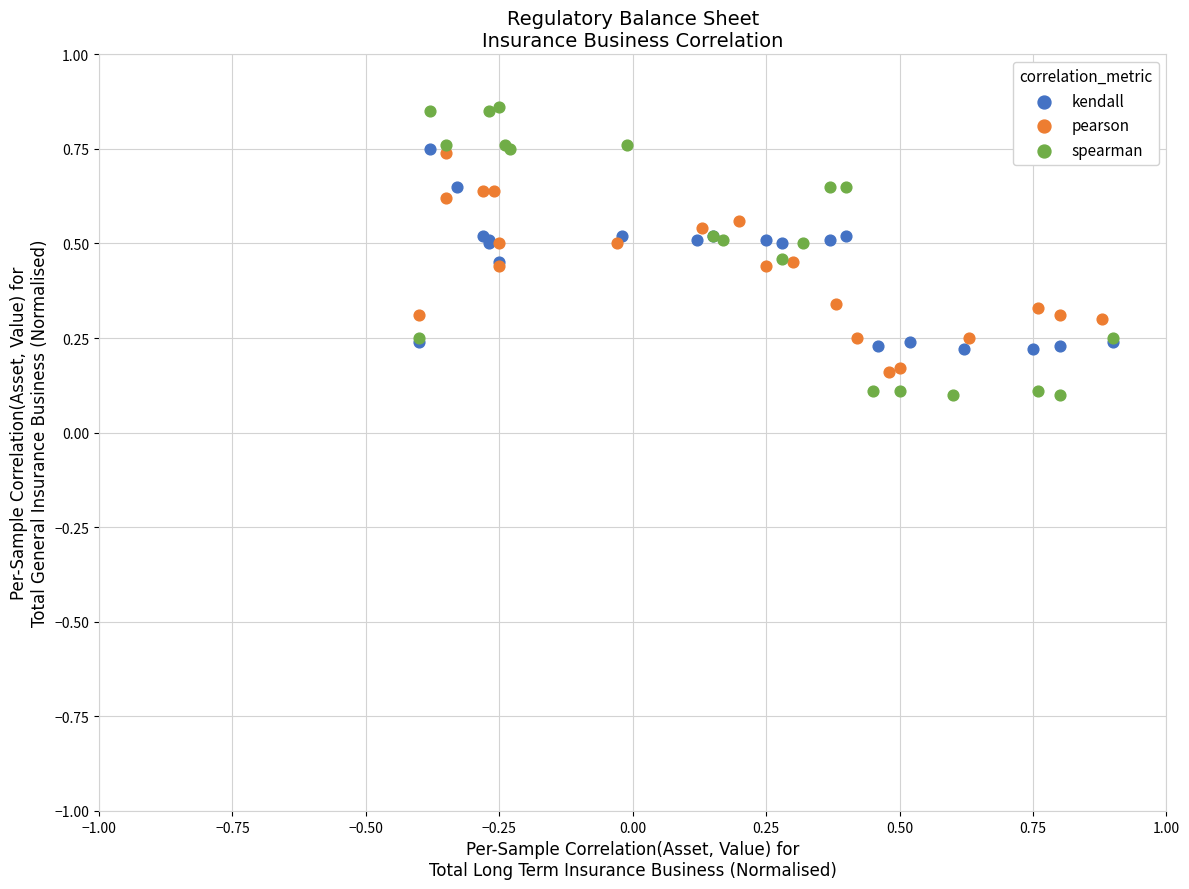

Which series reaches the maximum Y coordinate?

spearman